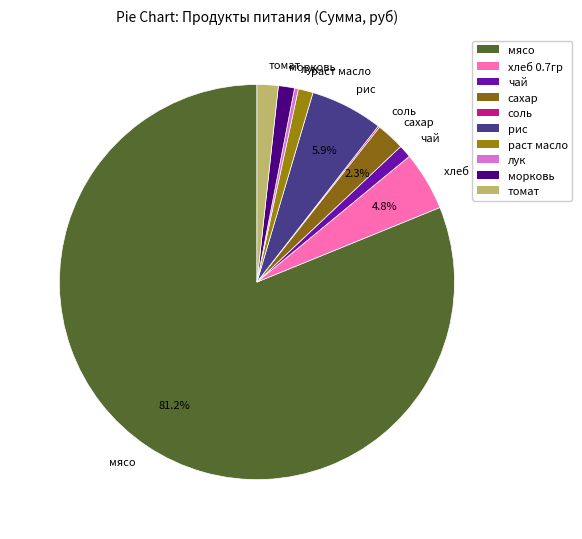

To the nearest percent, what portion does чай represent?

1%